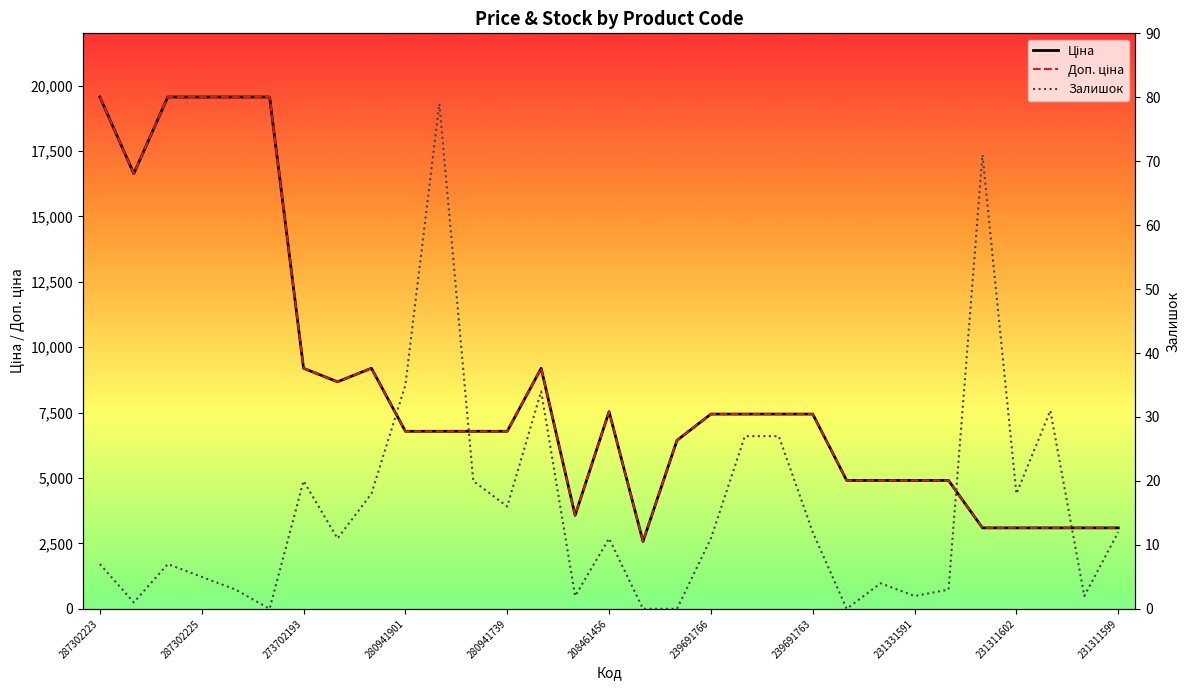

What is the difference between the maximum and minimum values in the Ціна series?

16989.9